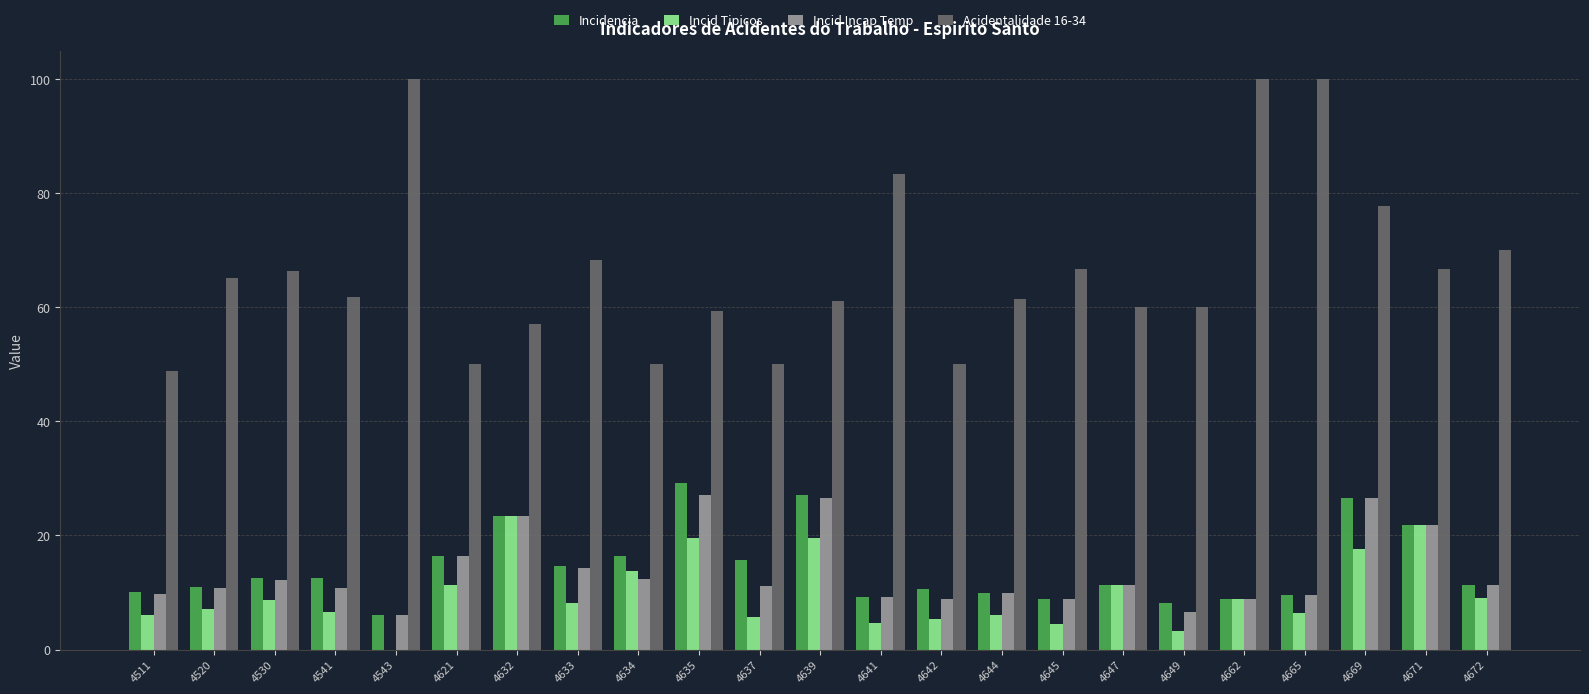

Which series has the largest total across all categories?

Acidentalidade 16-34